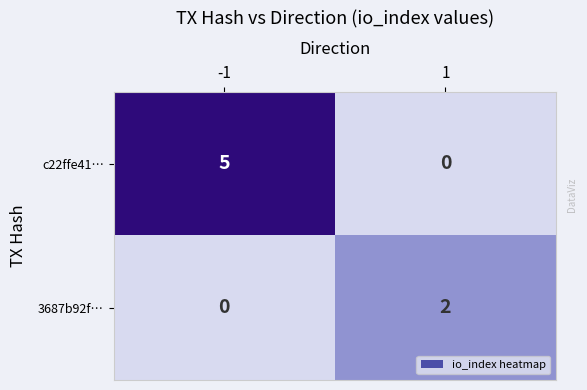

Rank the series by their maximum value, from highest to lowest.

c22ffe41…, 3687b92f…